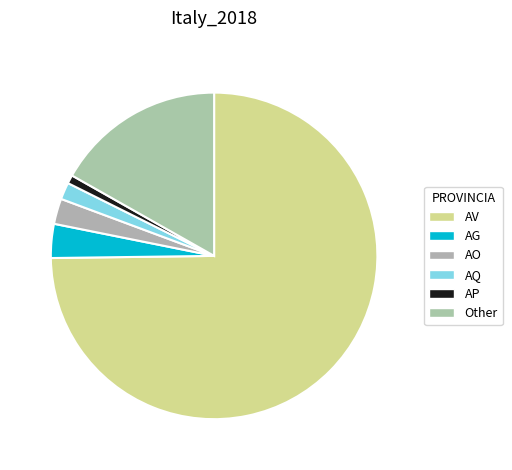

The AP slice represents 11% of the pie. True or false?

False